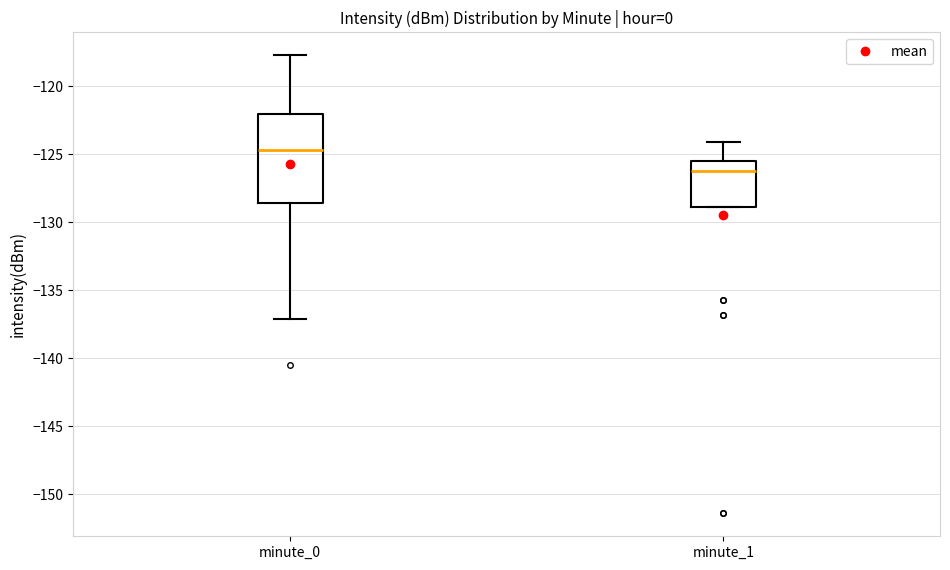

Where does the median line of the box for minute_1 sit on the y-axis? The values are not printed on the chart, so give them approximately, as read against the axis.

-126.0